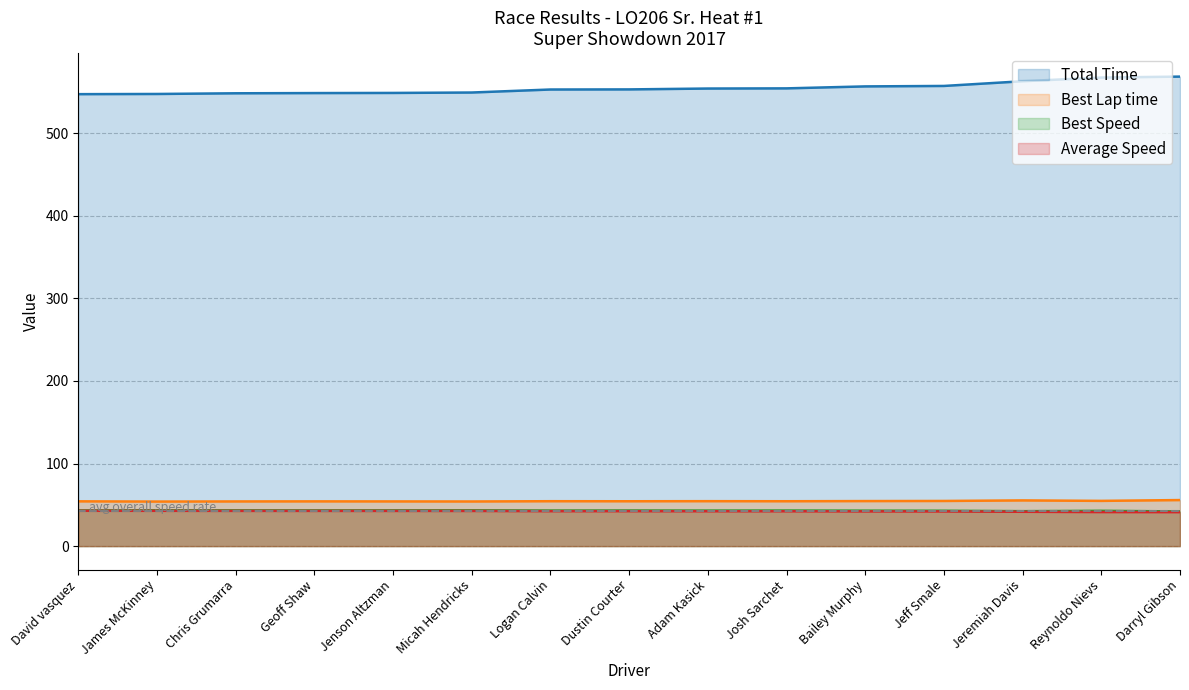

What is the label of the 14th point from the left?

Reynoldo Nievs